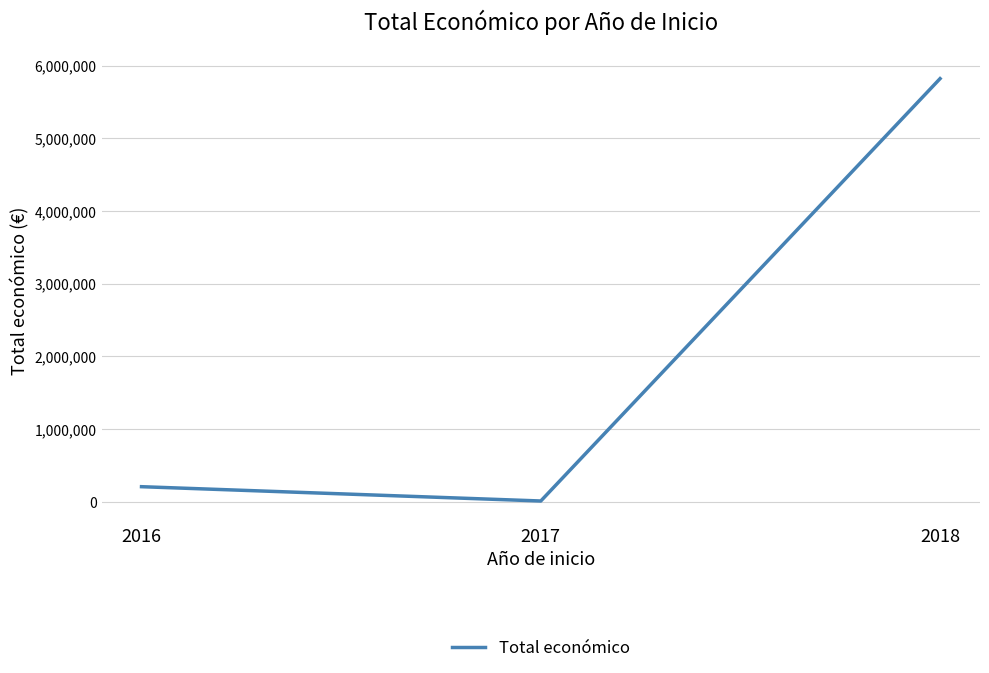

Rank the categories by value from highest to lowest.

2018, 2016, 2017